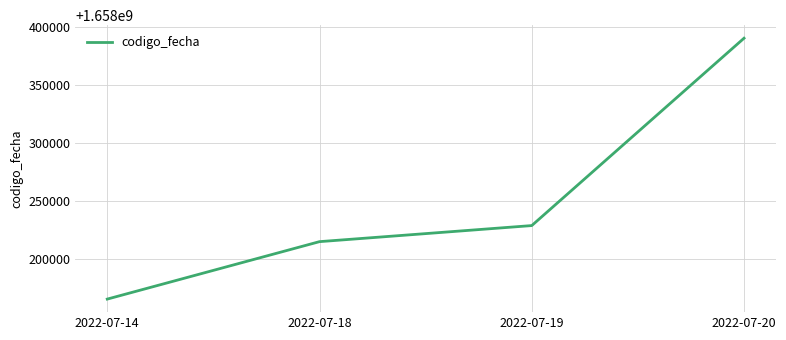

Count the number of categories in the chart.

4